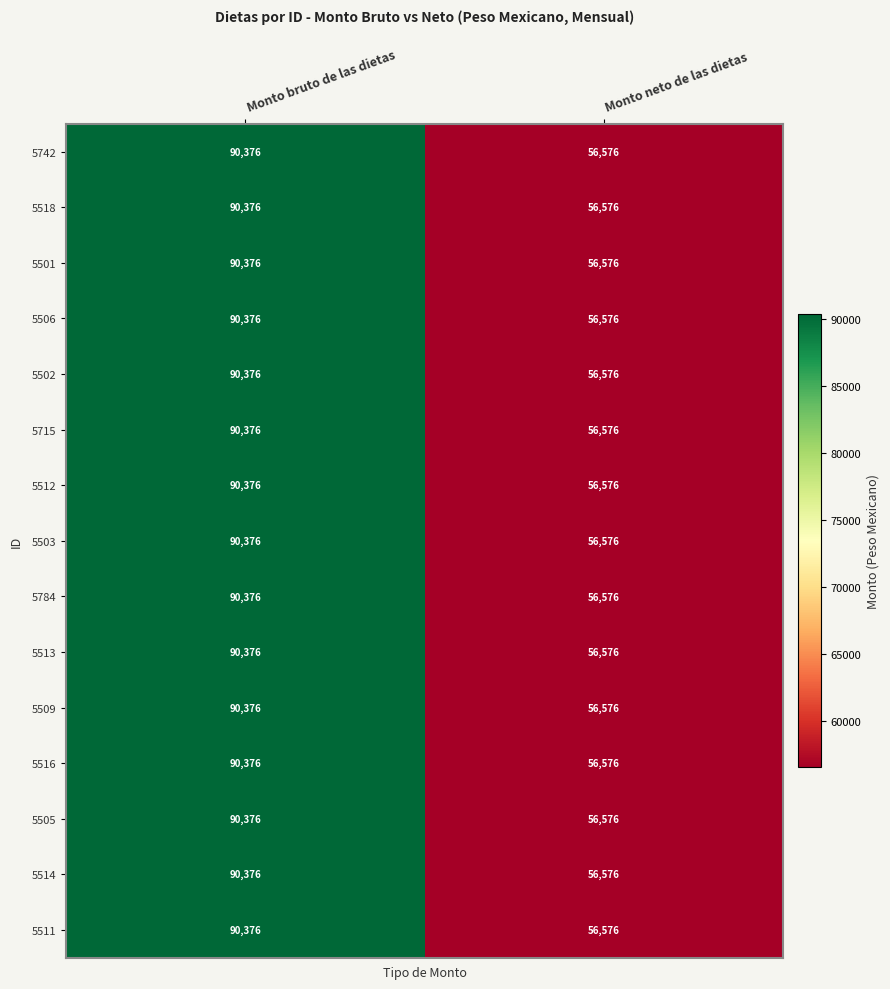

True or false: 5516 has a value of 90376 at Monto bruto de las dietas.

True